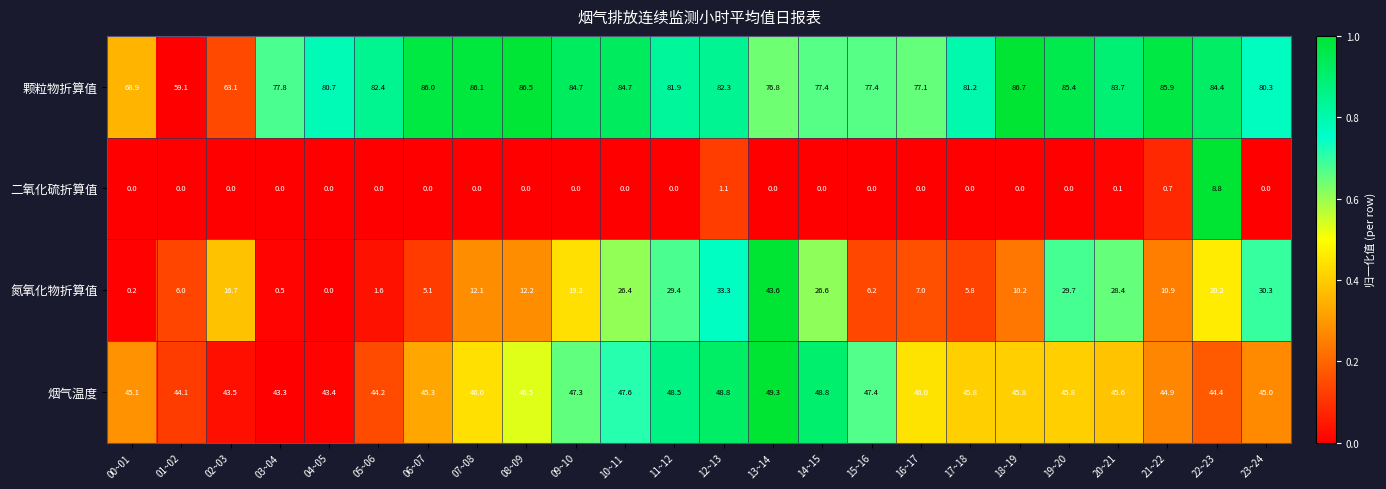

Which series has the largest range (max minus min)?

氮氧化物折算值